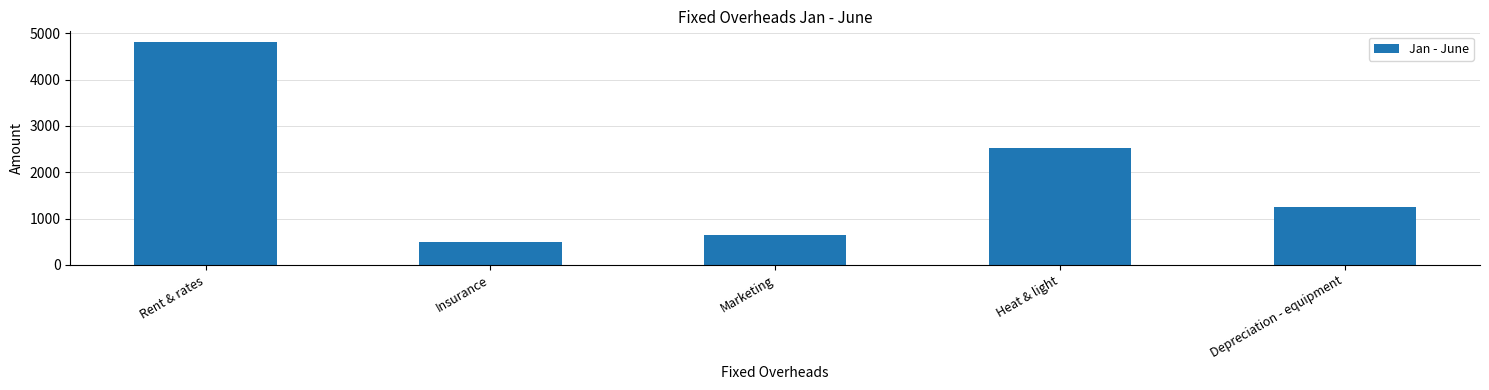

Is it true that the value at Heat & light is 2516?

True